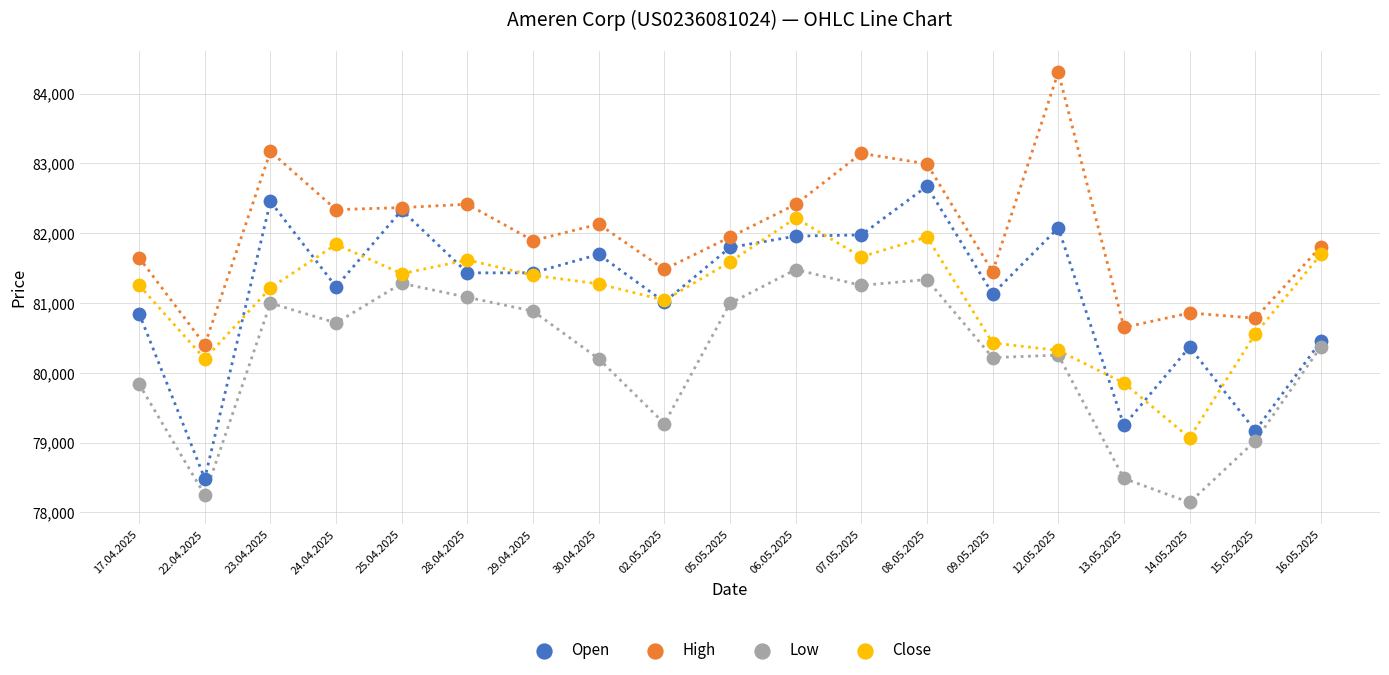

Which series contains the highest Y value?

High